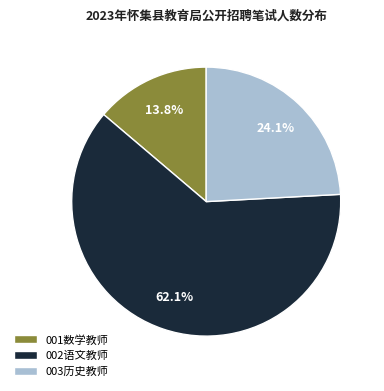

Which category accounts for the majority?

002语文教师